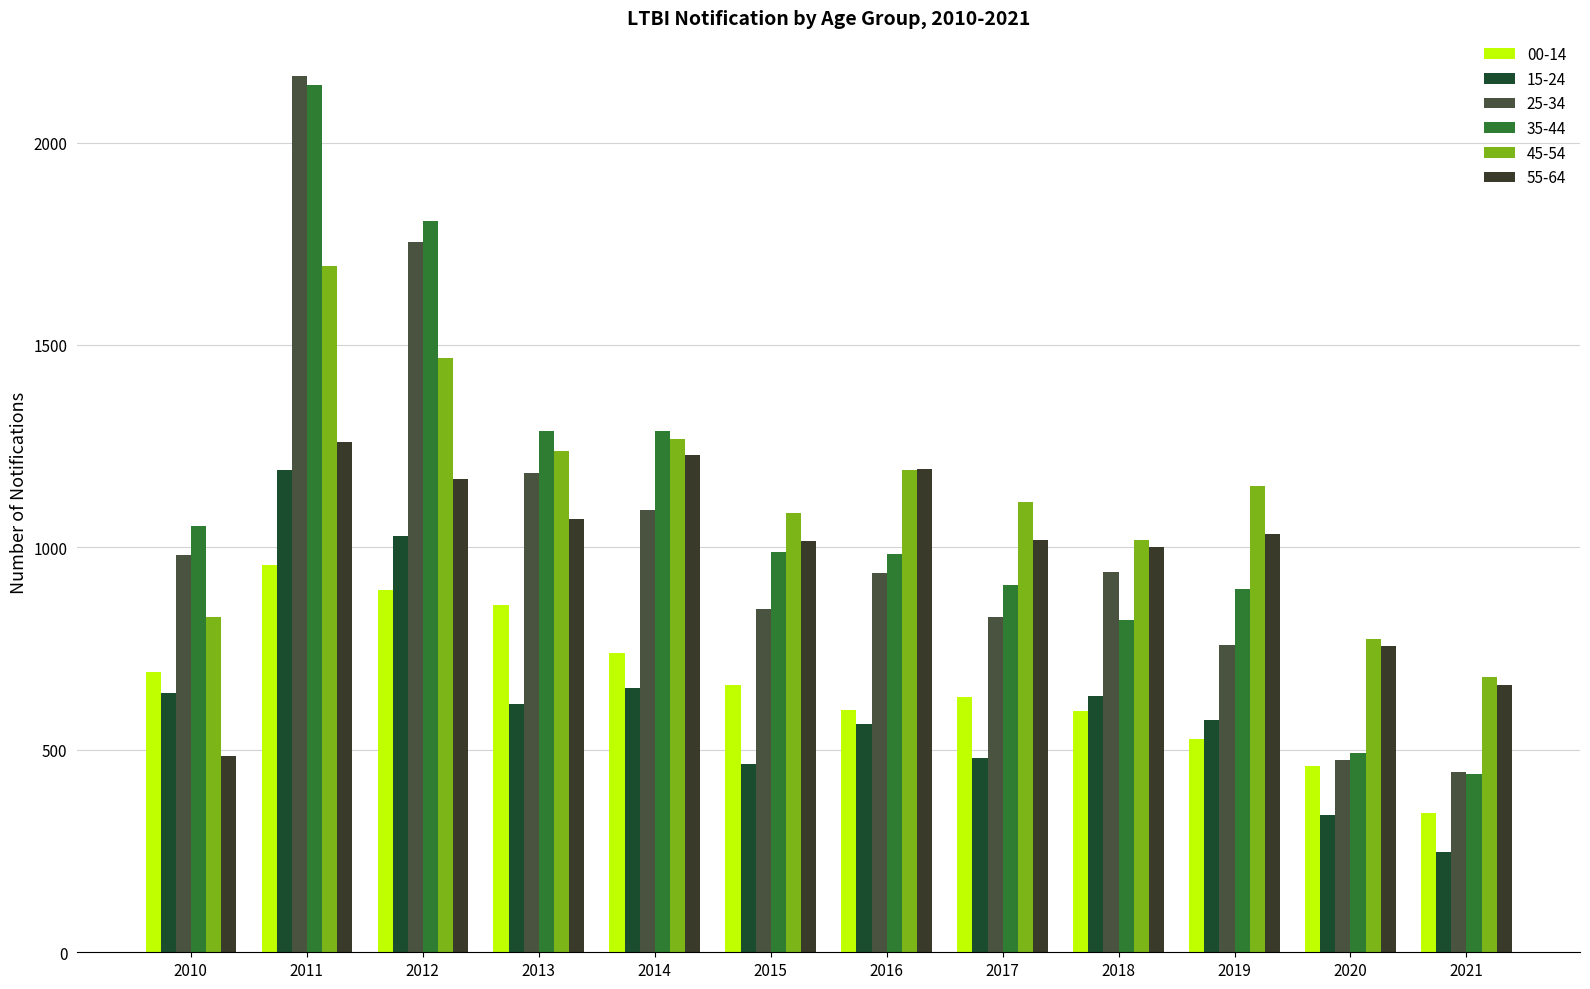

The 25-34 series shows 1050 at 2012. True or false?

False